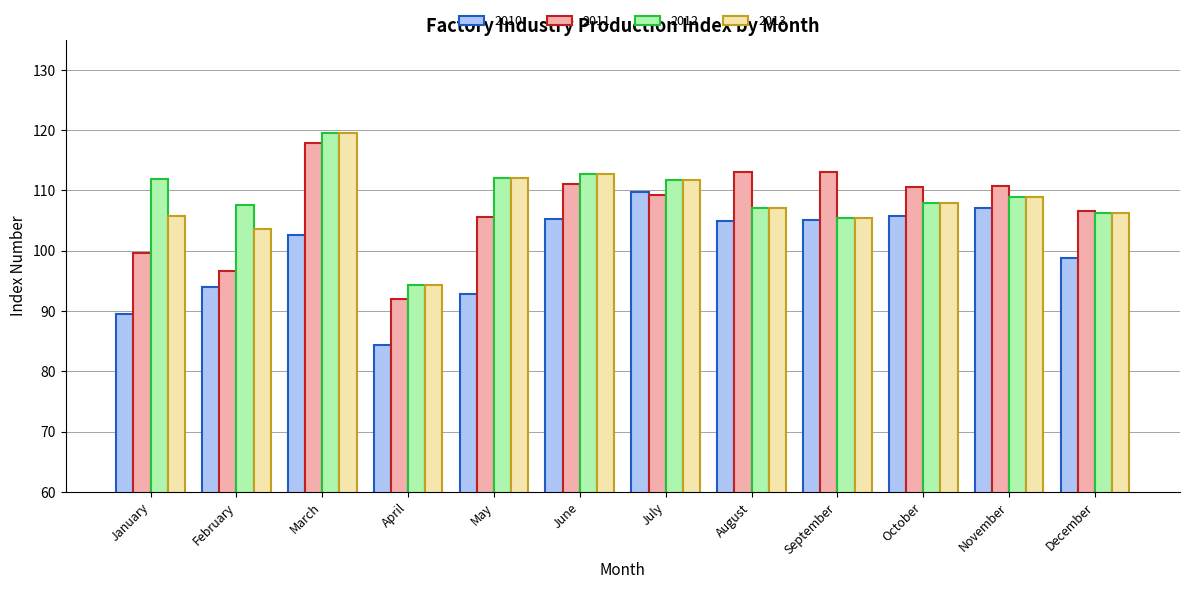

Is it true that 2011 equals 96.7 at February?

True